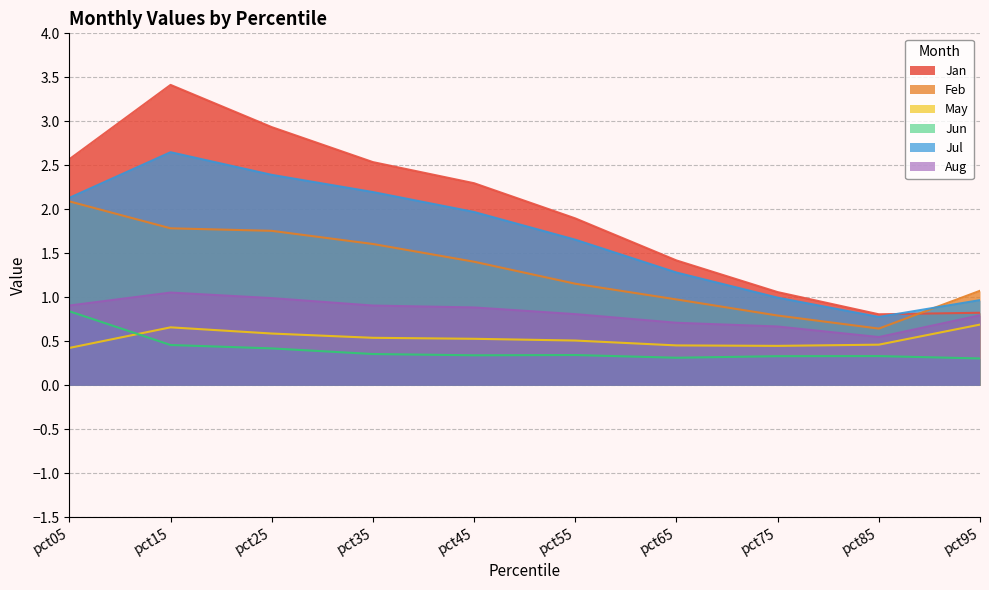

What is the minimum value shown in the chart?

0.3